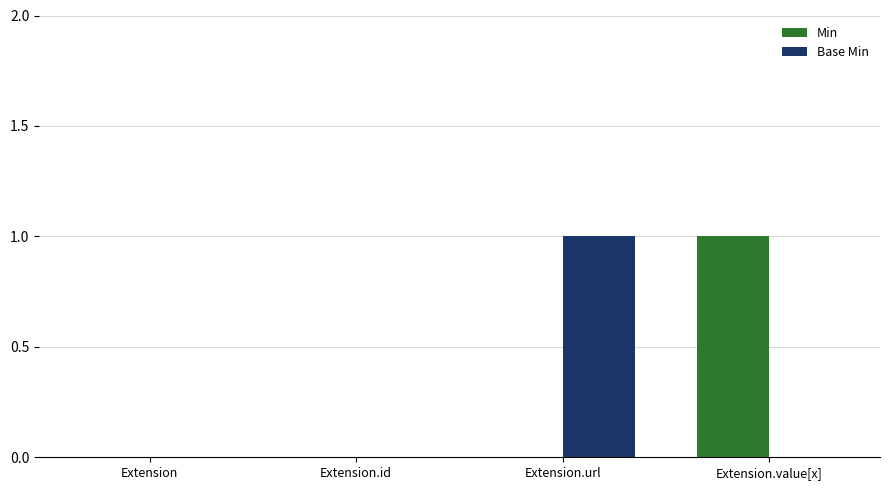

Is the value of Base Min at Extension greater than the value of Min at Extension.value[x]?

No